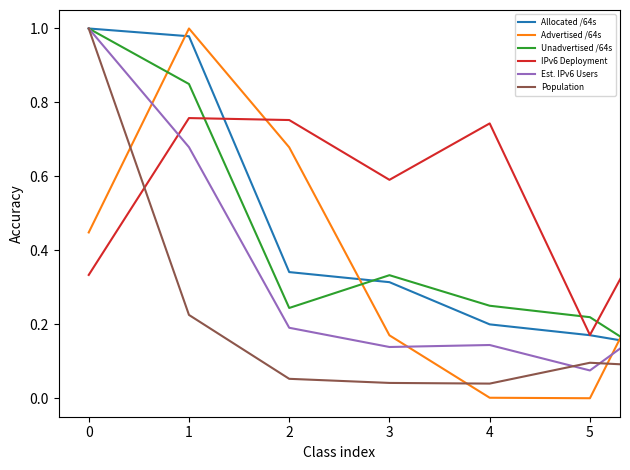

Which series has the largest total across all categories?

IPv6 Deployment